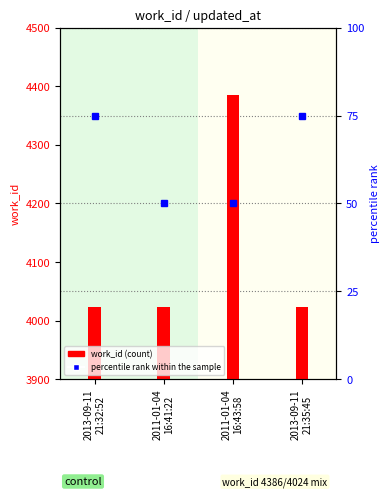

True or false: work_id (count) has a value of 4024 at 2013-09-11
21:35:45.

True